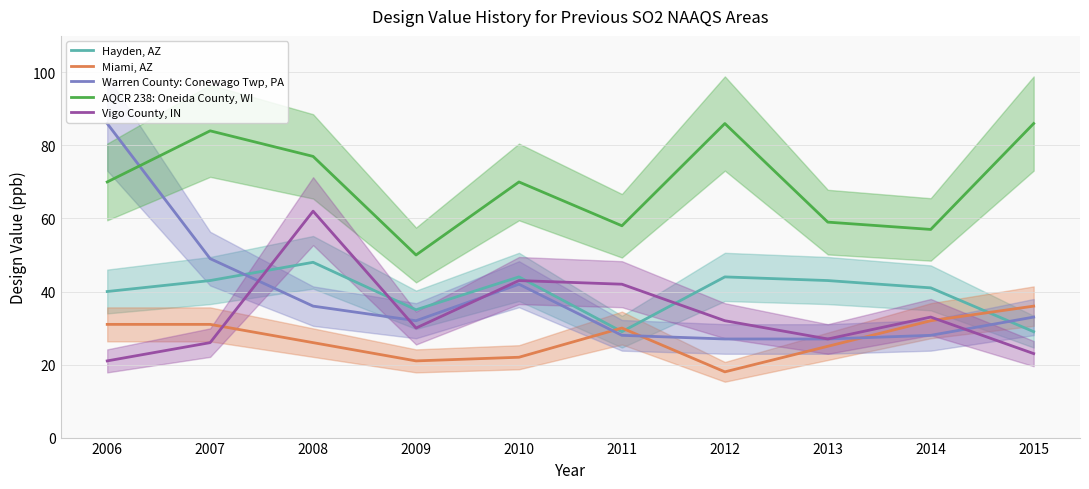

In AQCR 238: Oneida County, WI, how many points are lower than both neighbors (excluding endpoints)?

3